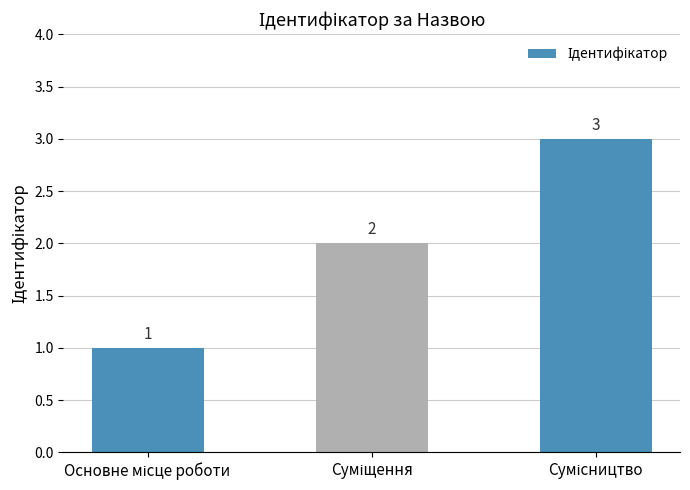

What is the smallest value displayed?

1